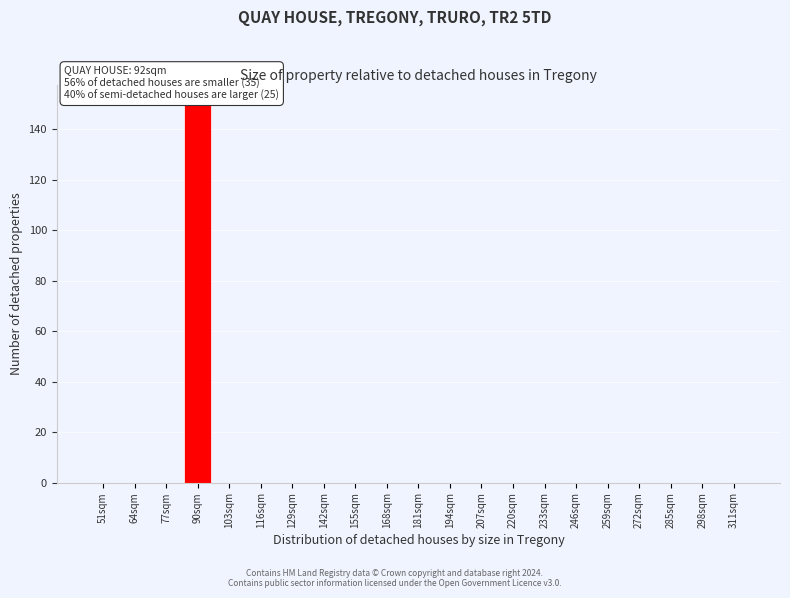

Reading left to right, transcribe all the data shown in this chart.

51sqm=0	64sqm=0	77sqm=0	90sqm=150	103sqm=0	116sqm=0	129sqm=0	142sqm=0	155sqm=0	168sqm=0	181sqm=0	194sqm=0	207sqm=0	220sqm=0	233sqm=0	246sqm=0	259sqm=0	272sqm=0	285sqm=0	298sqm=0	311sqm=0